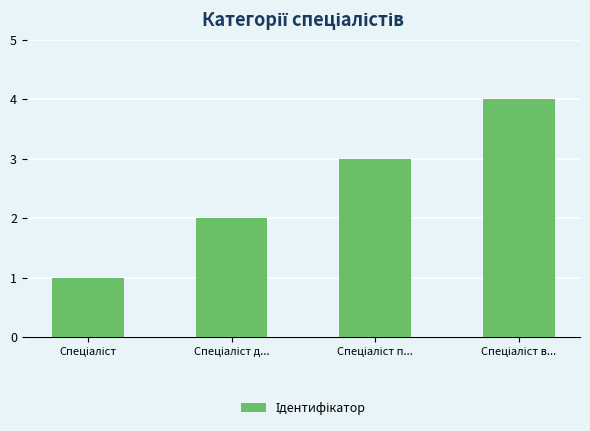

What is the greatest value displayed?

4